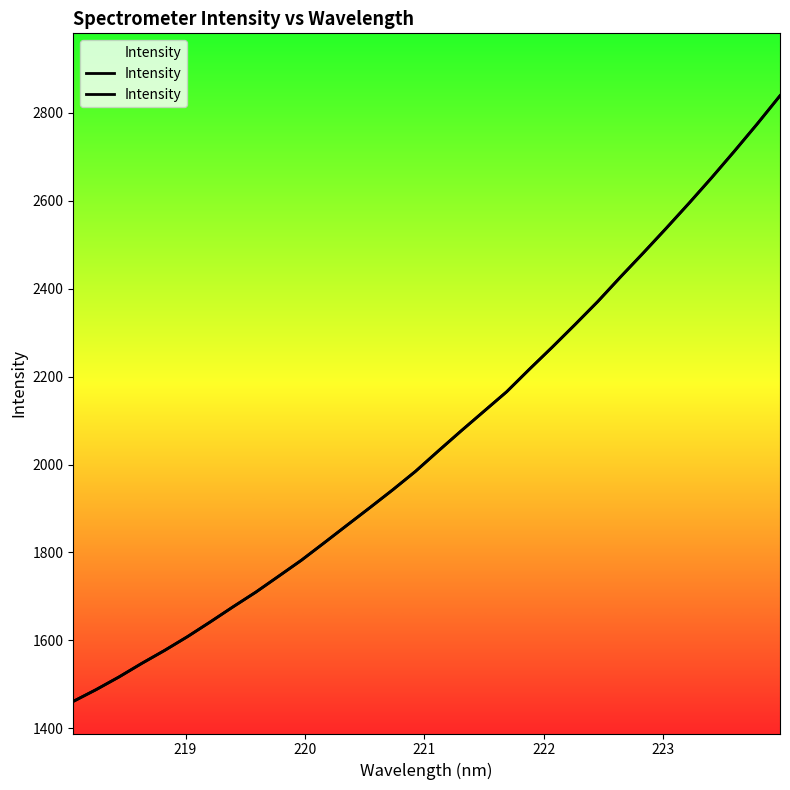

What is the difference between the maximum and minimum values?

1377.9